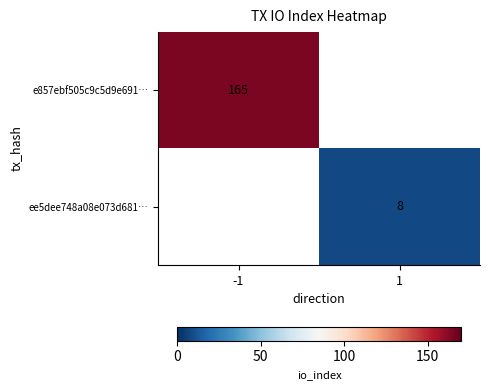

Is it true that ee5dee748a08e073d681… equals 2 at 1?

False